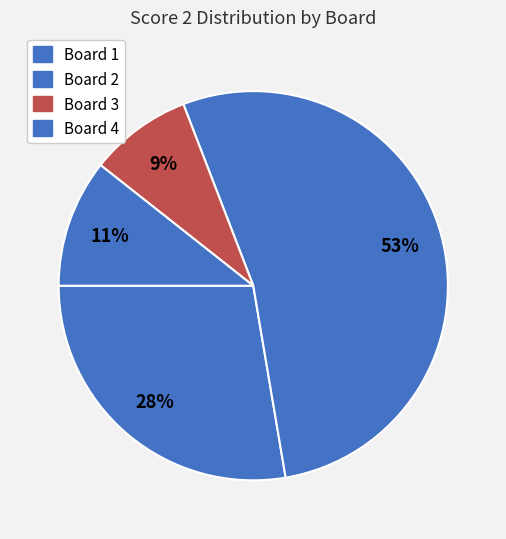

To the nearest percent, what is the average slice percentage?

25%